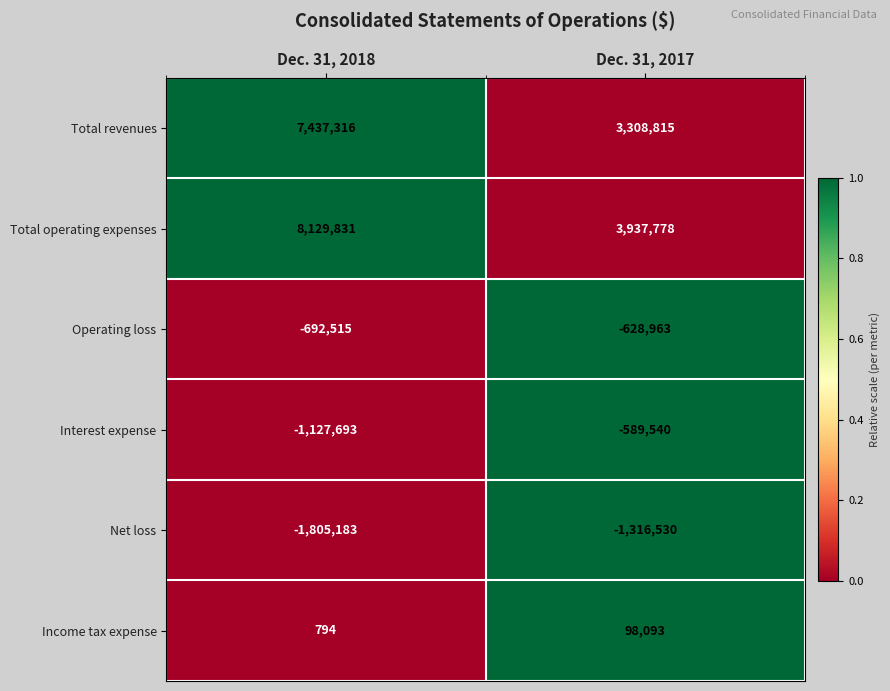

At which category does the chart reach its minimum across all series?

Dec. 31, 2018